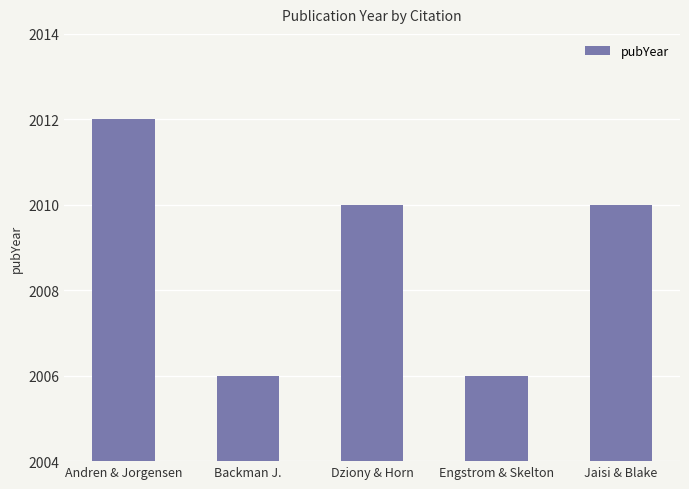

What is the greatest value displayed?

2012